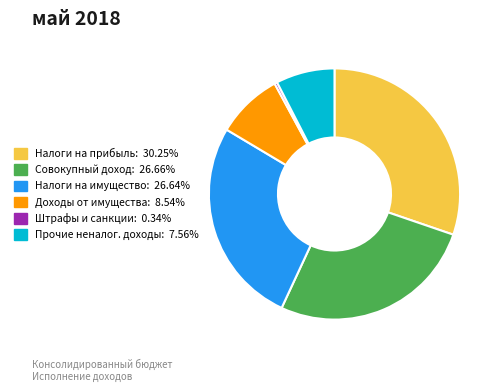

Is there any slice that represents more than half of the pie?

No